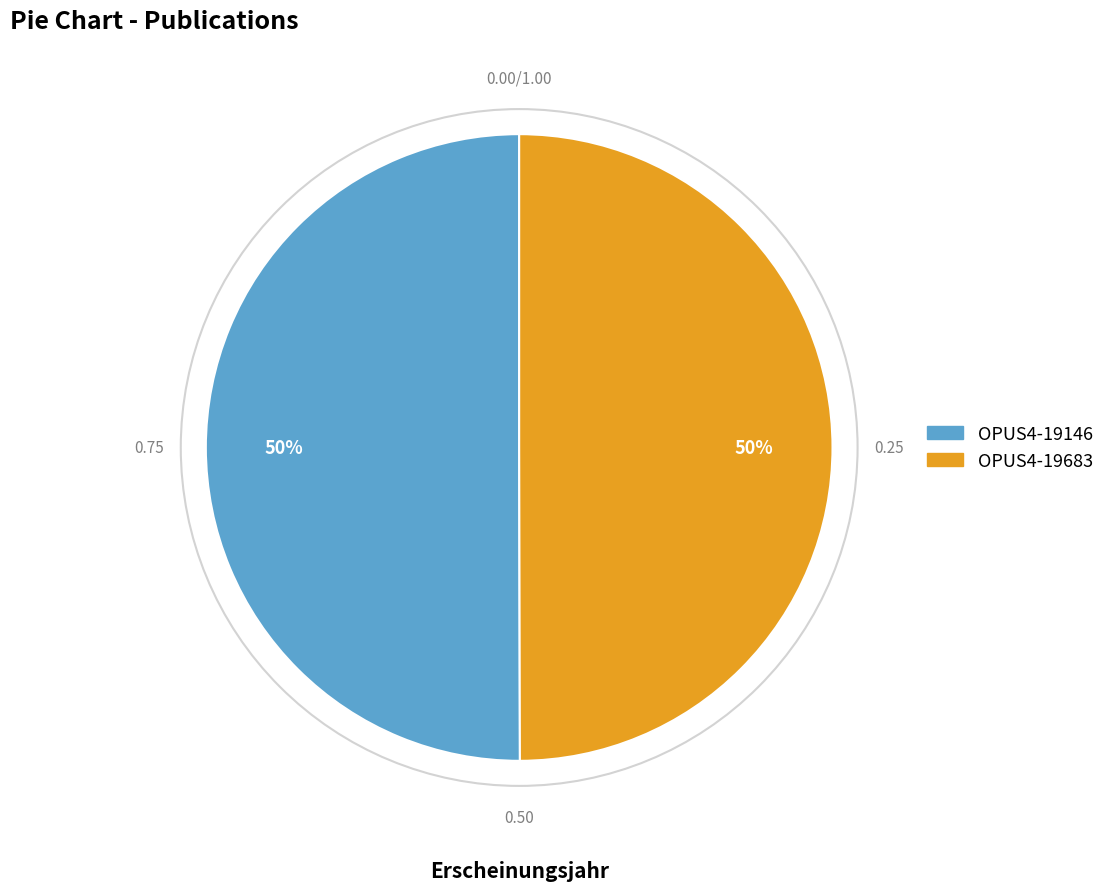

To the nearest percent, what is the combined percentage of OPUS4-19683 and OPUS4-19146?

100%